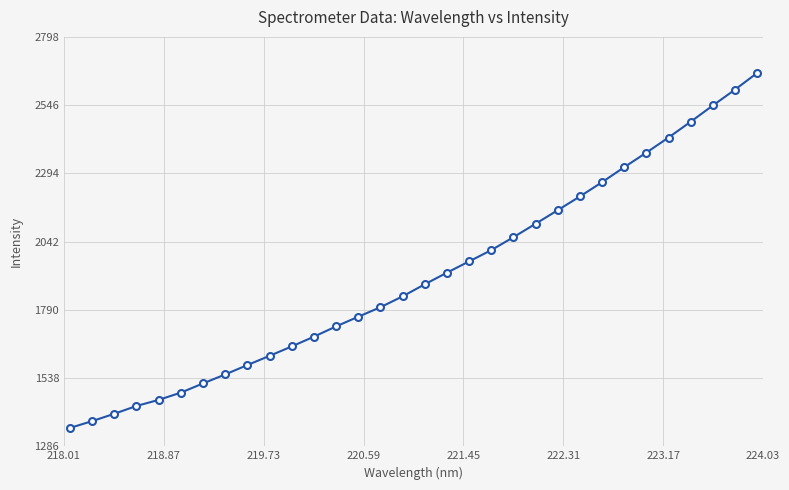

True or false: the data has more than 2 interior local peaks.

False